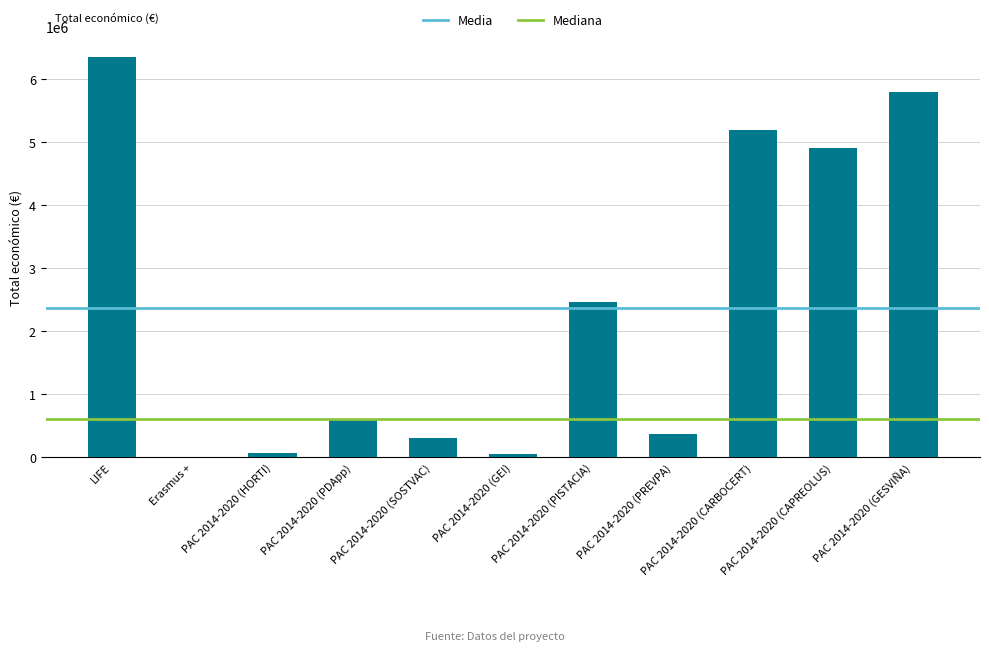

What is the sum of all values?

26107734